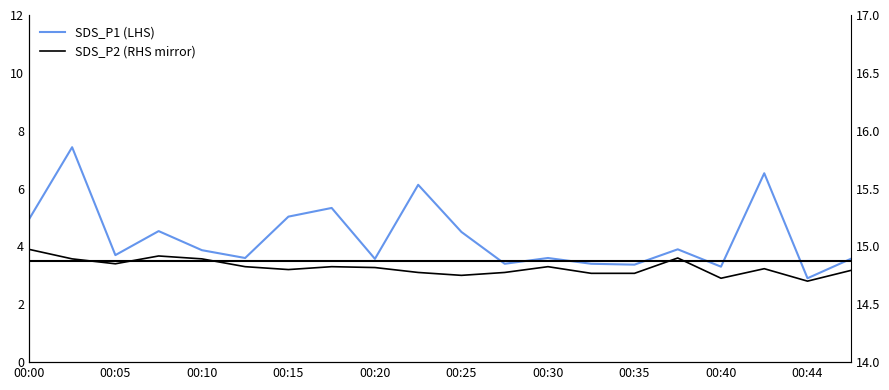

What is the value of the SDS_P1 (LHS) point at the 1st from the left?

4.9